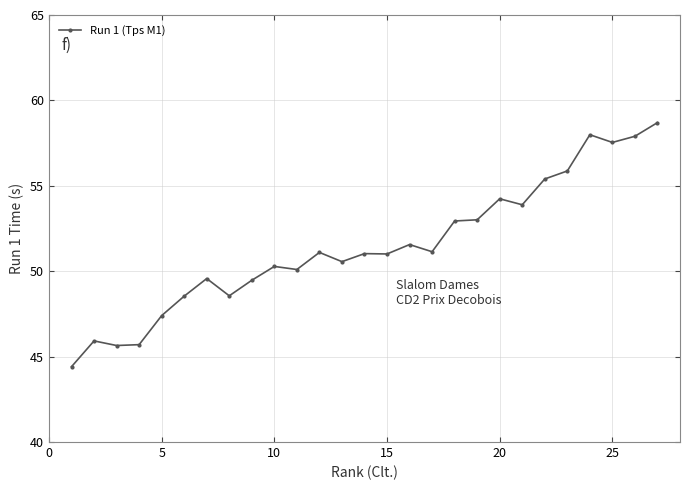

What is the value of the 18th point from the left?

52.9